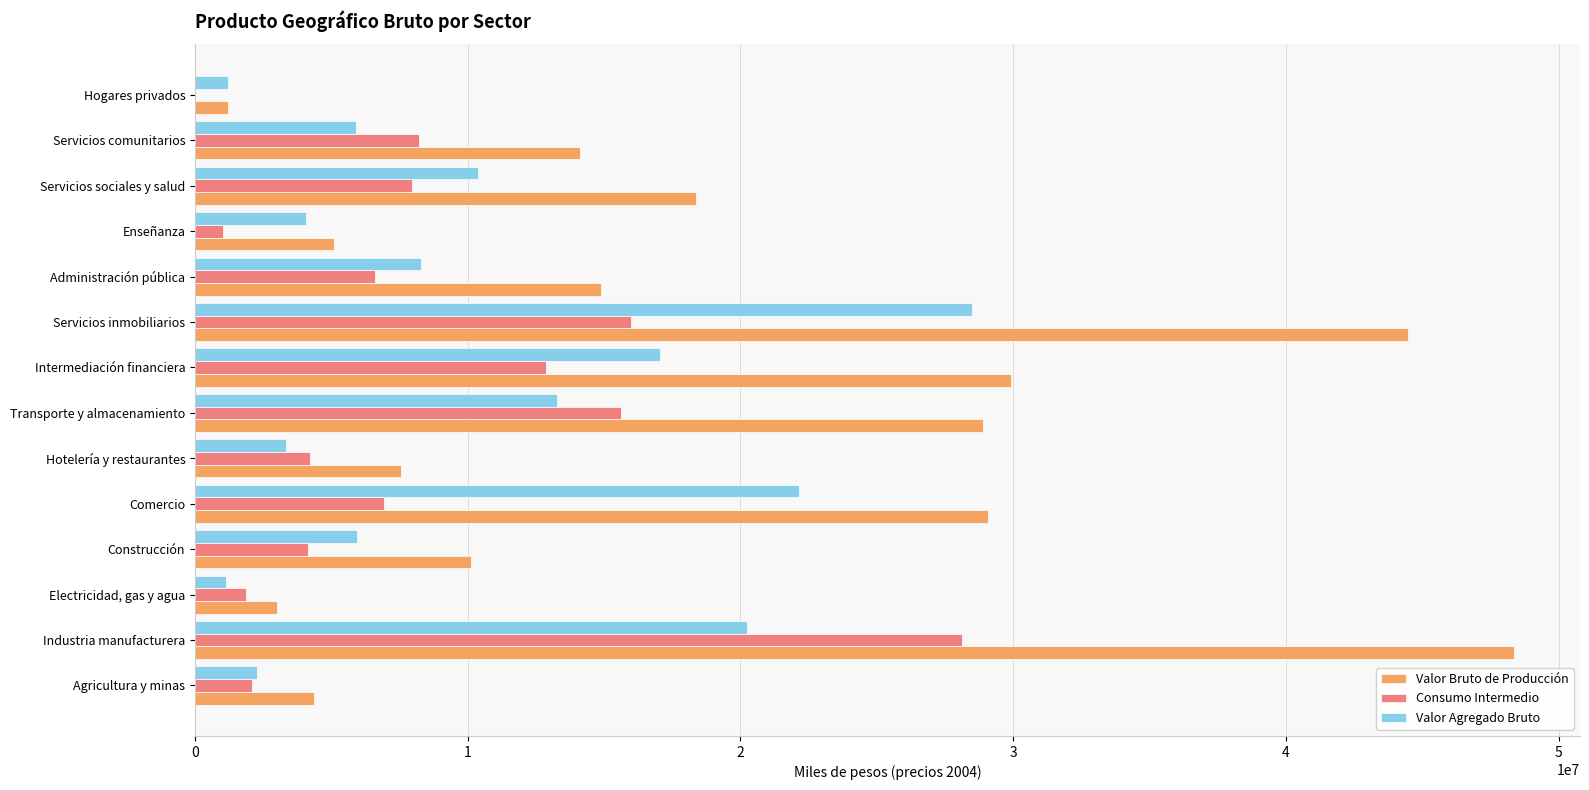

At which category is the sum across all series the highest?

Industria manufacturera